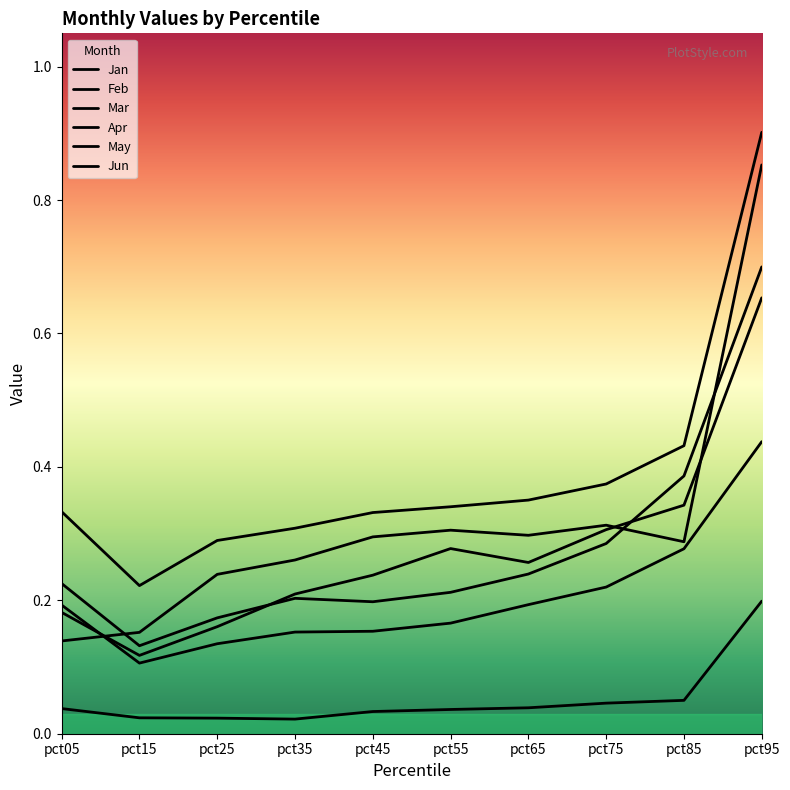

How many lines are shown in the chart?

6